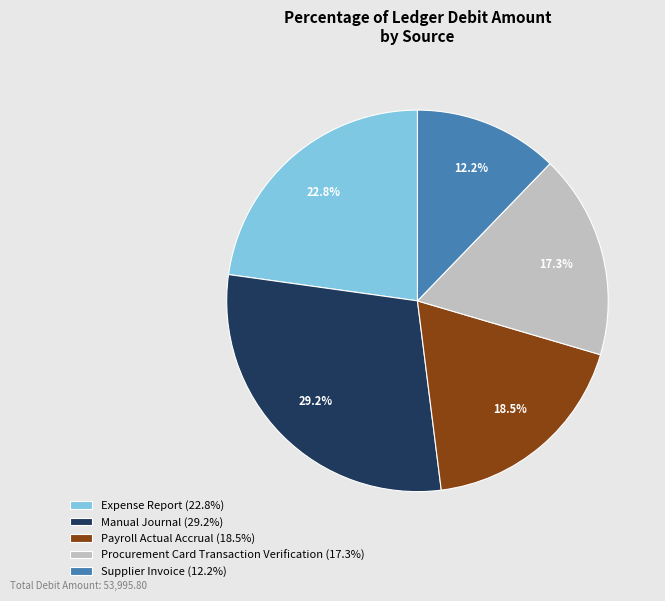

How much of the chart is everything except Supplier Invoice (12.2%)?

87.8%